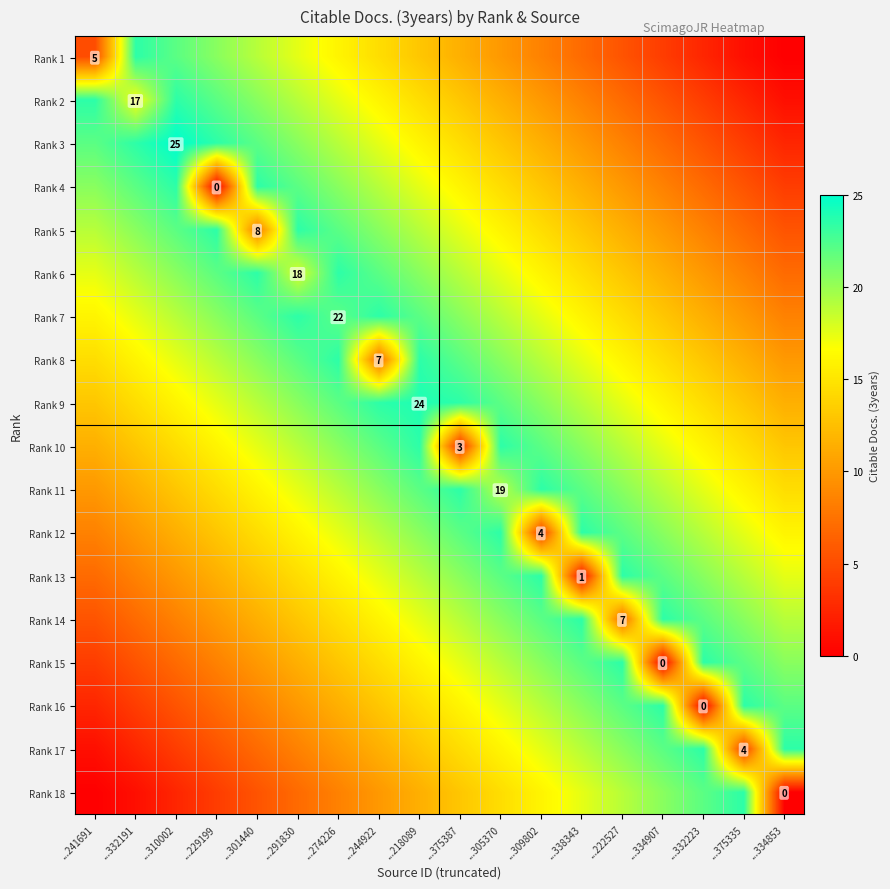

What is the sum of all Rank 7 values?

316.5